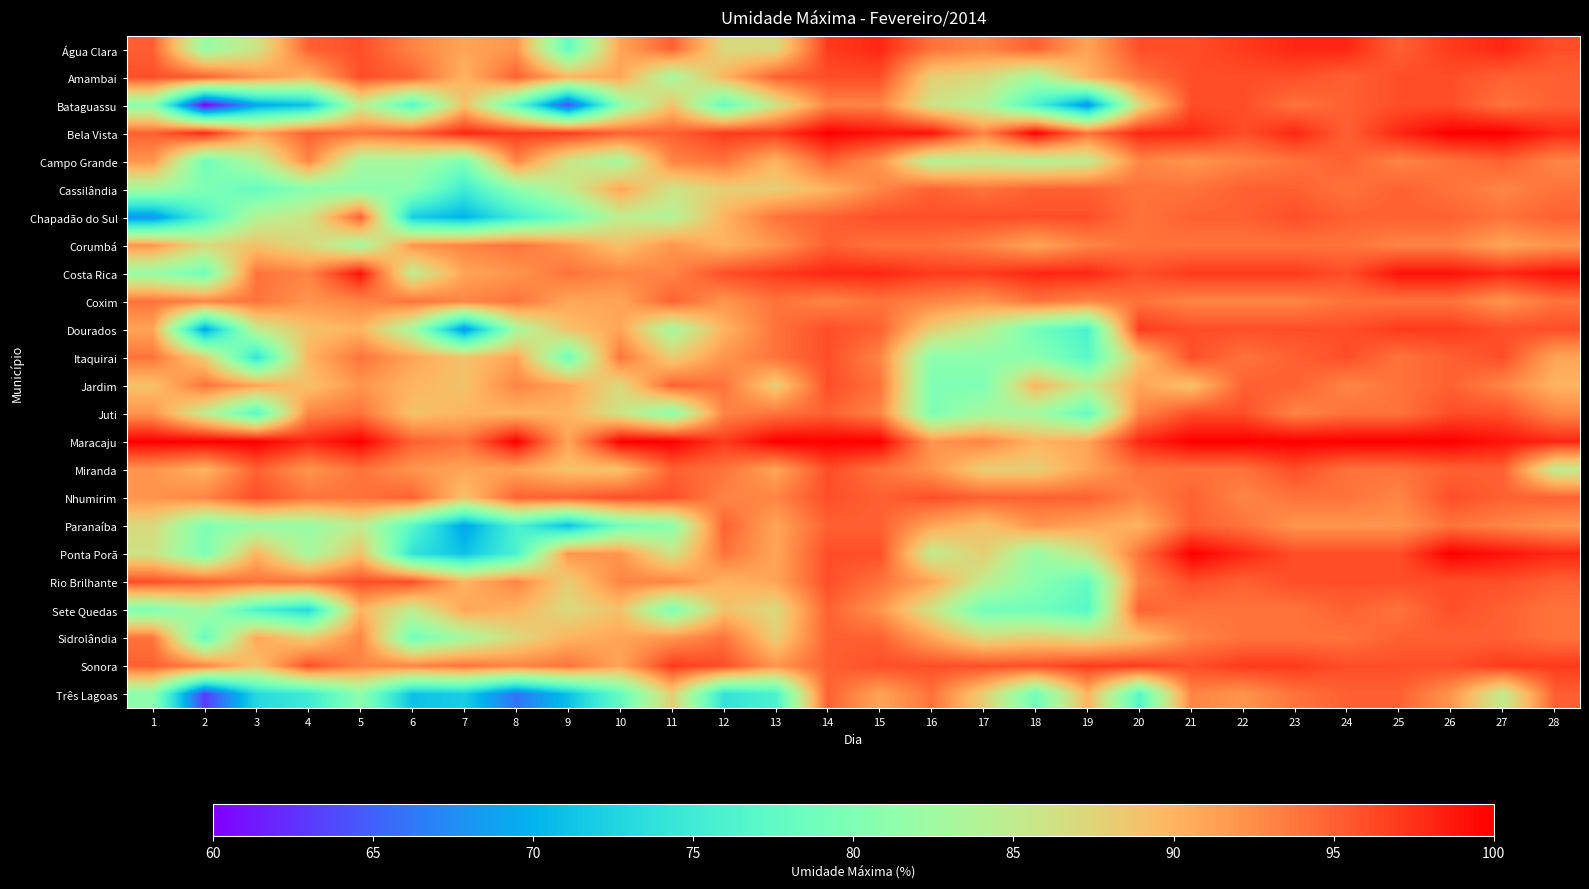

What is the greatest value displayed?

100